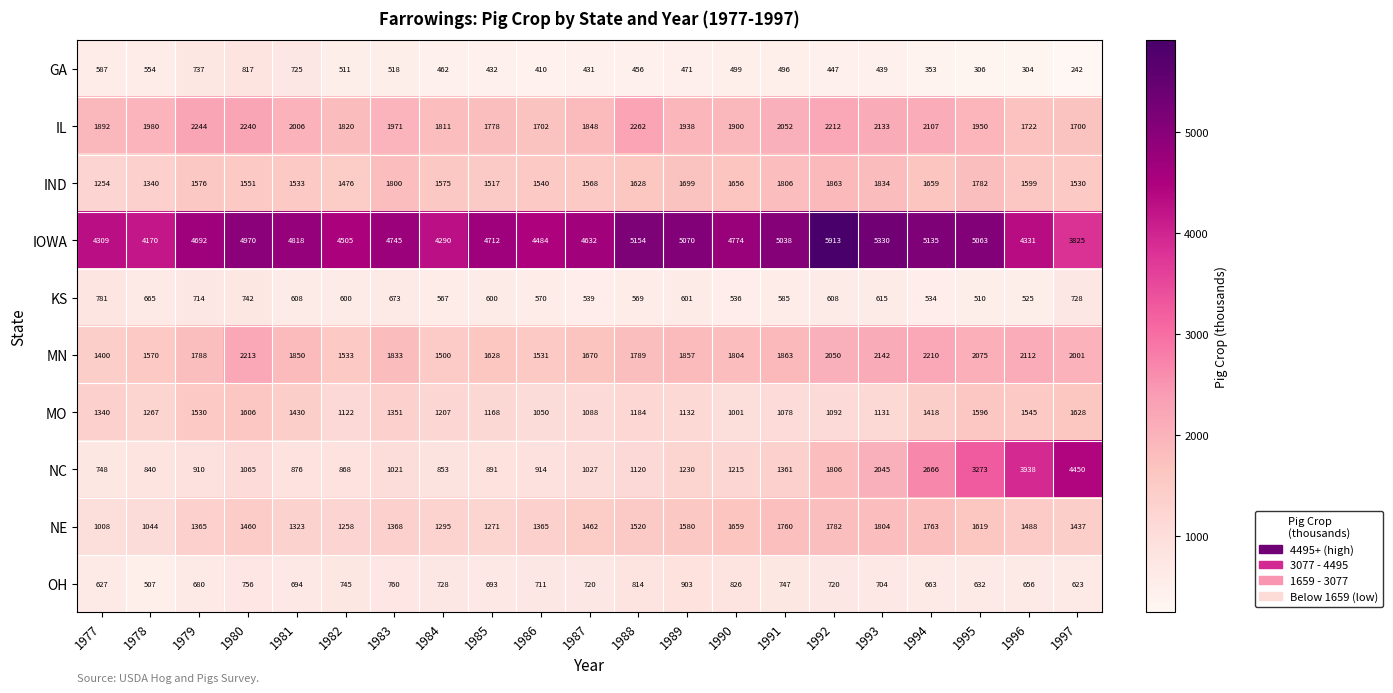

At which label is MO closest to 1314?

1977